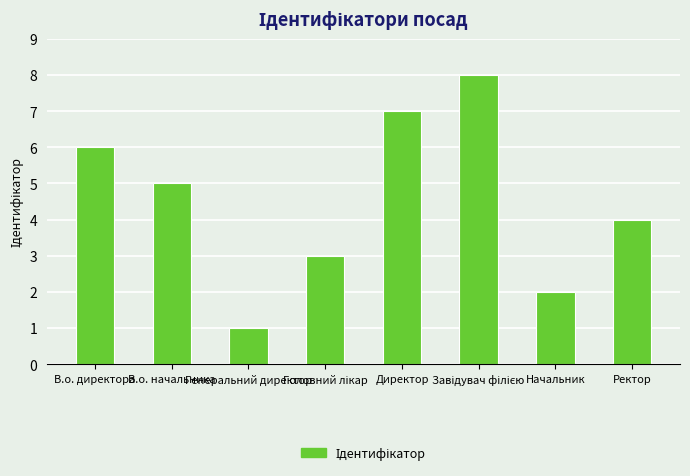

What is the difference between the maximum and minimum values?

7